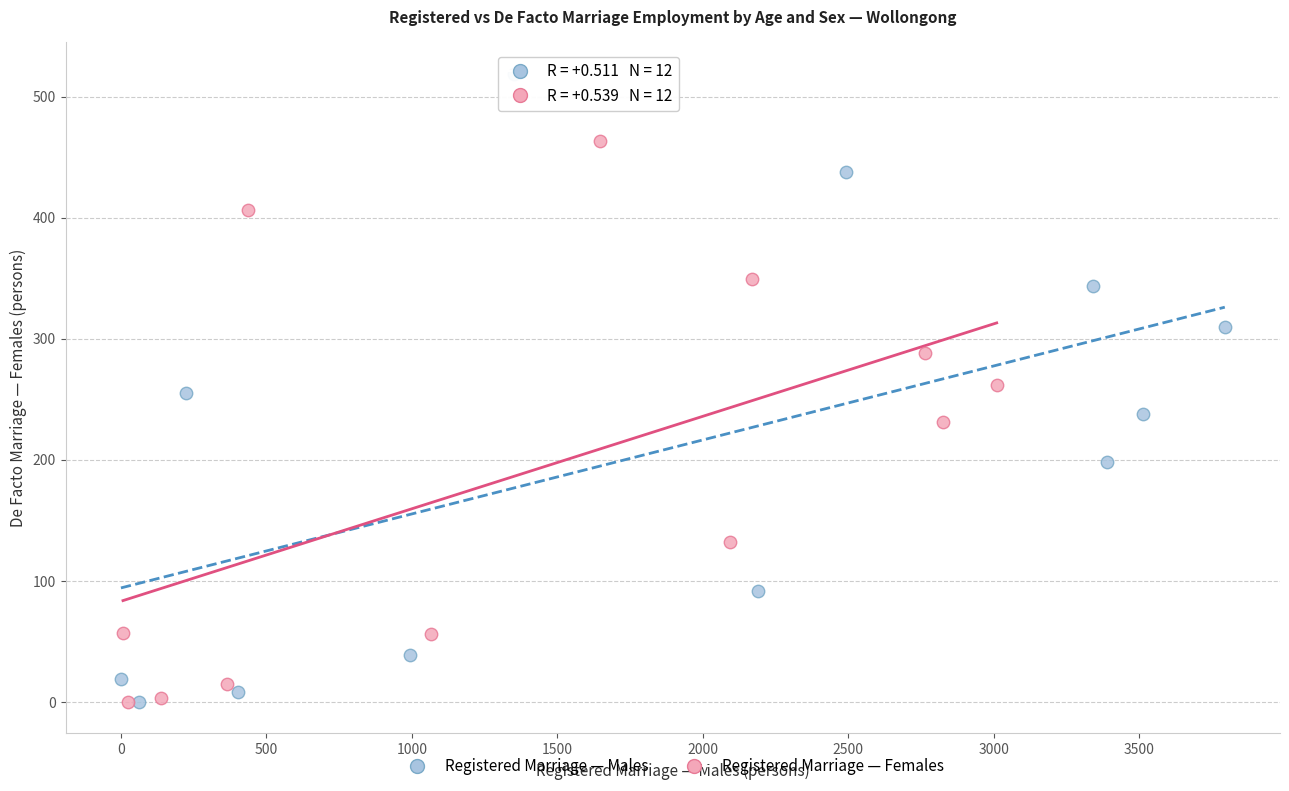

Which series reaches the maximum Y coordinate?

Registered Marriage — Males